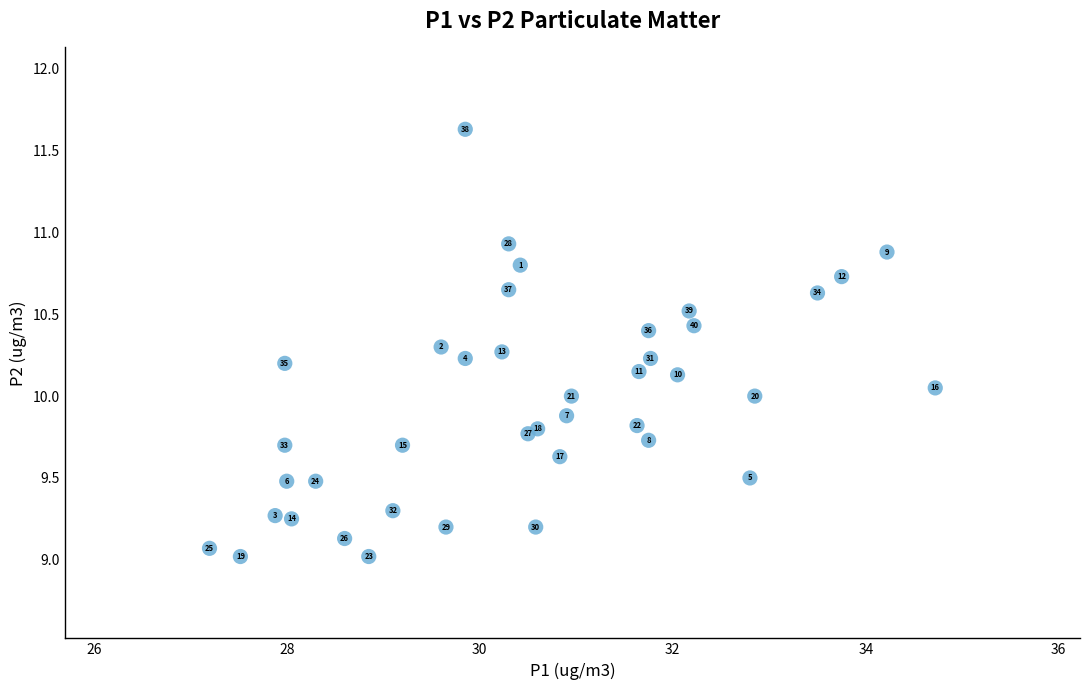

What Y value in the scatter plot is closest to 10?

10.0